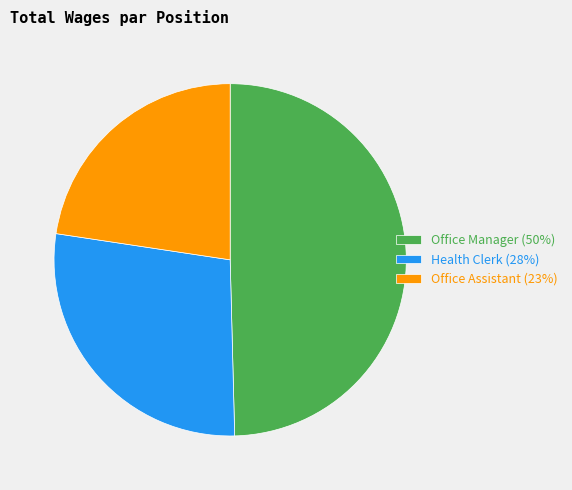

How many slices are in this pie chart?

3